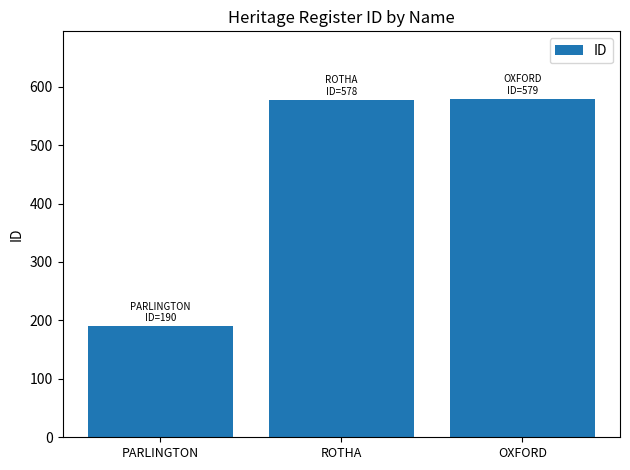

What is the difference between the values at ROTHA and PARLINGTON?

388